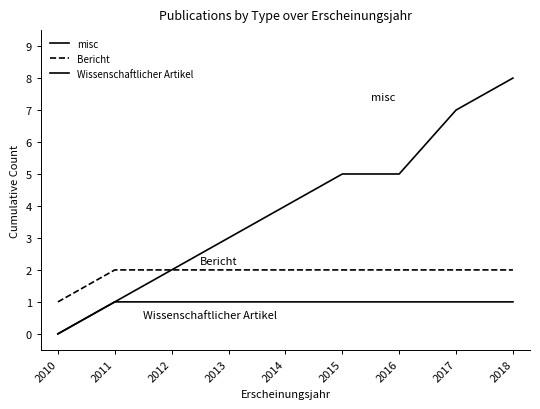

True or false: Wissenschaftlicher Artikel and misc cross at least once.

False